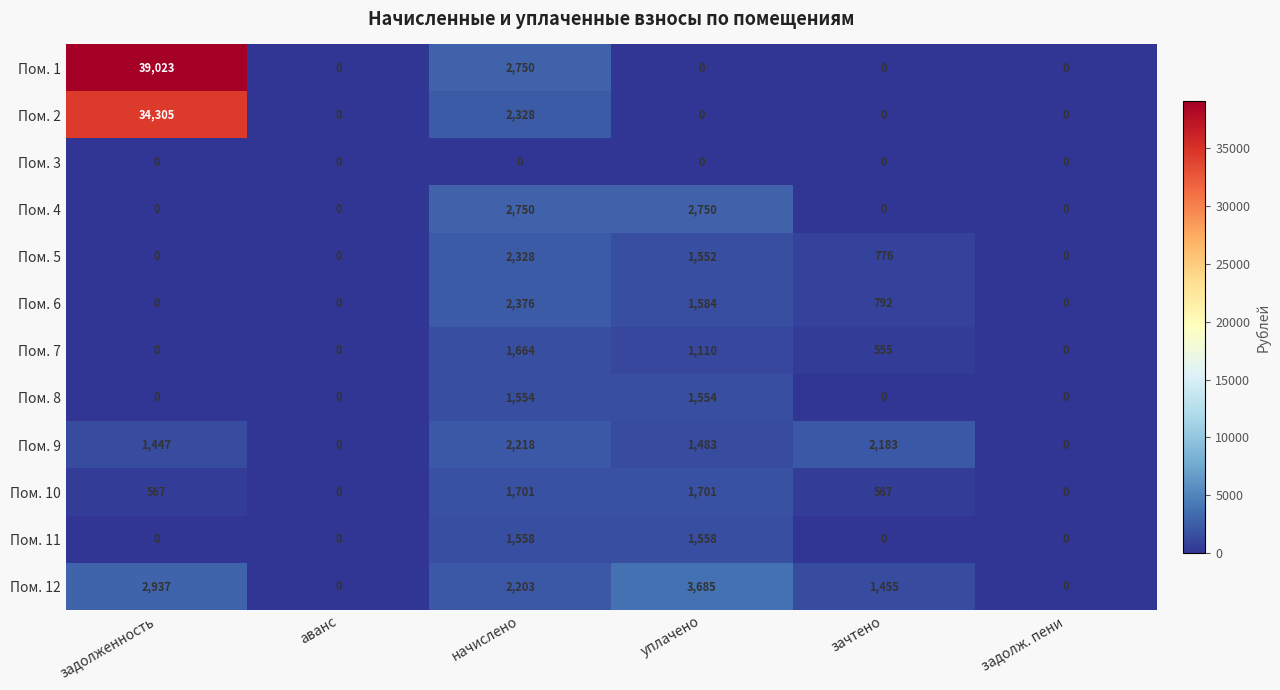

Which series has the widest spread of values?

Пом. 1